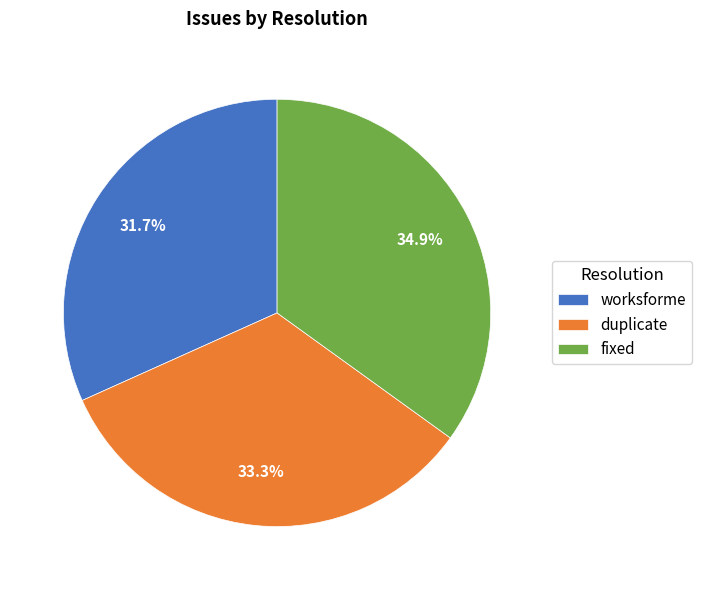

How many segments does this pie chart have?

3